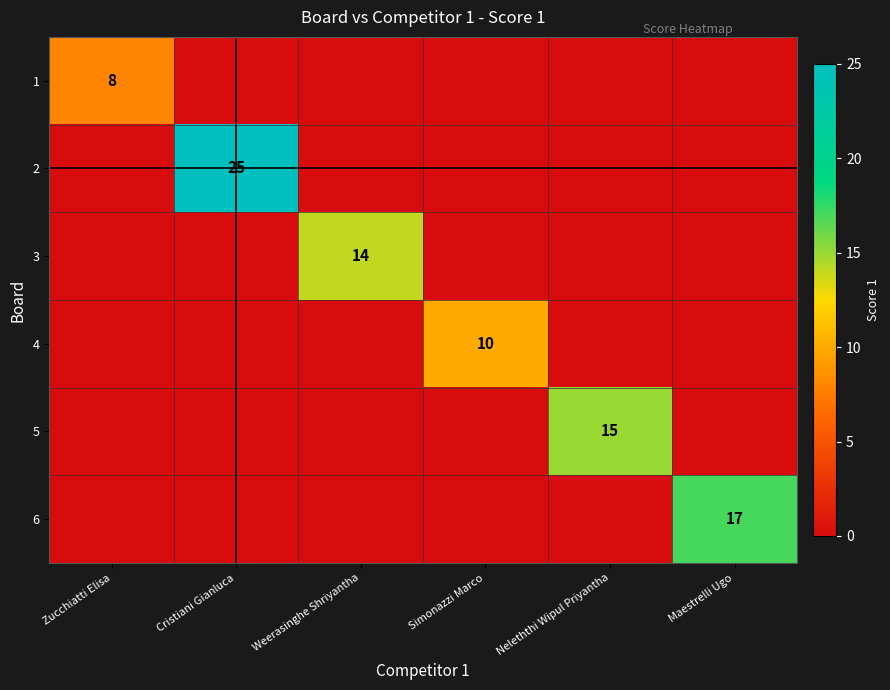

True or false: 6 has a value of 26 at Maestrelli Ugo.

False